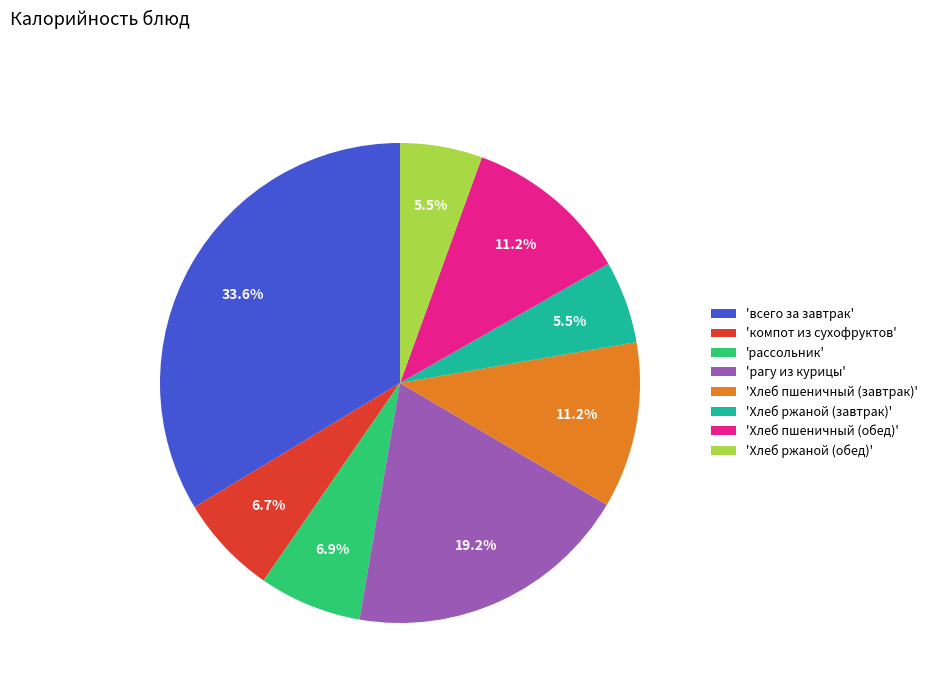

Which category has the biggest portion of the pie?

'всего за завтрак'